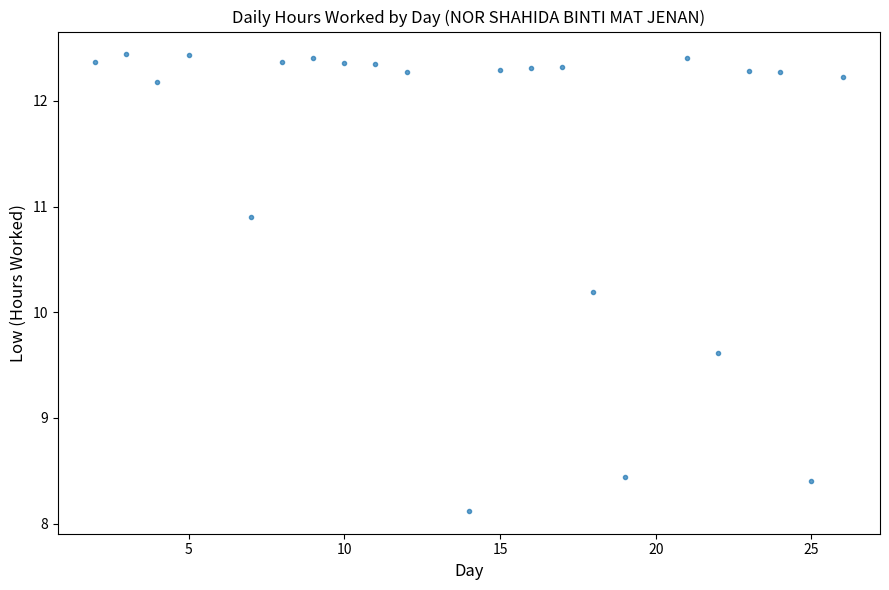

What is the range of Y values (max minus min)?

4.3